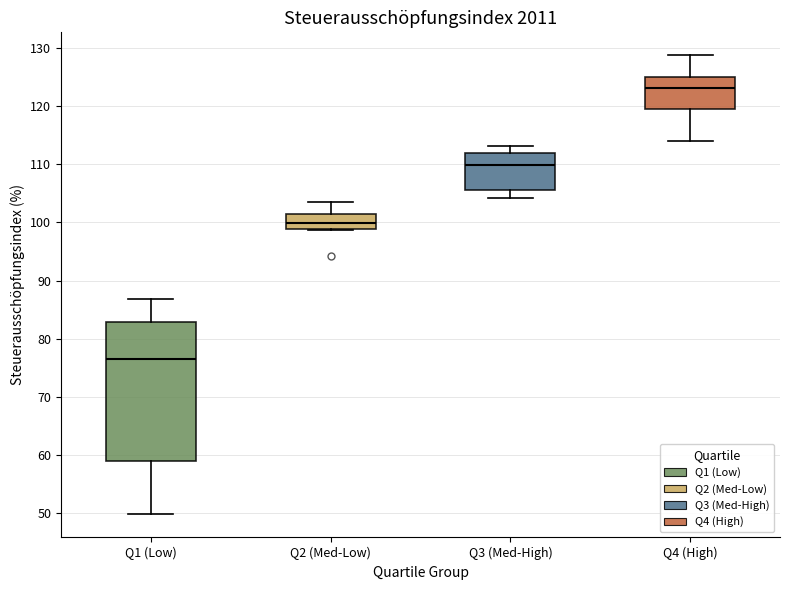

Reading left to right, transcribe this box plot: for each box, give where its median line is, the range the box spans, and where its two whiskers end, as read against the y-axis. The values are not printed on the chart, so give them approximately, as read against the axis.

Q1 (Low): median 77, box 59 to 83, whiskers 50 to 87
Q2 (Med-Low): median 100, box 99 to 101, whiskers 99 to 104
Q3 (Med-High): median 110, box 106 to 112, whiskers 104 to 113
Q4 (High): median 123, box 119 to 125, whiskers 114 to 129